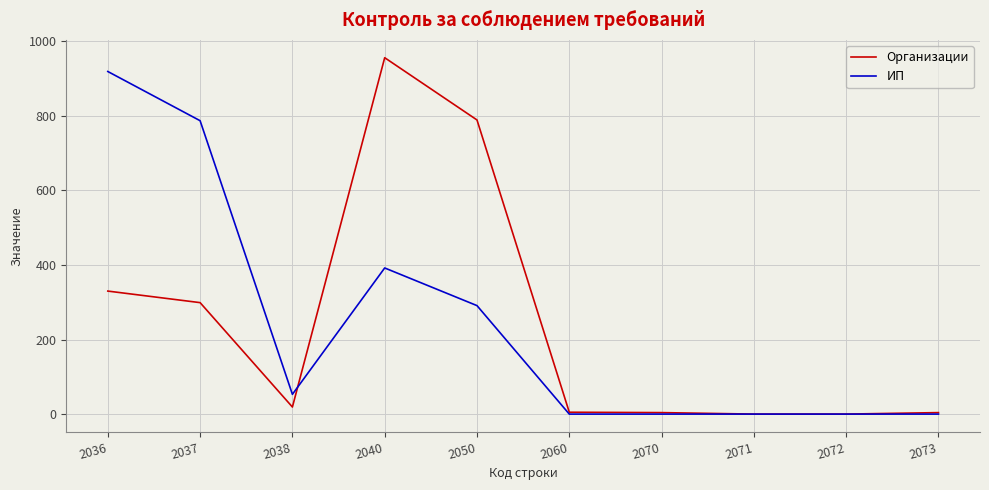

At which category does Организации reach its first local valley?

2038